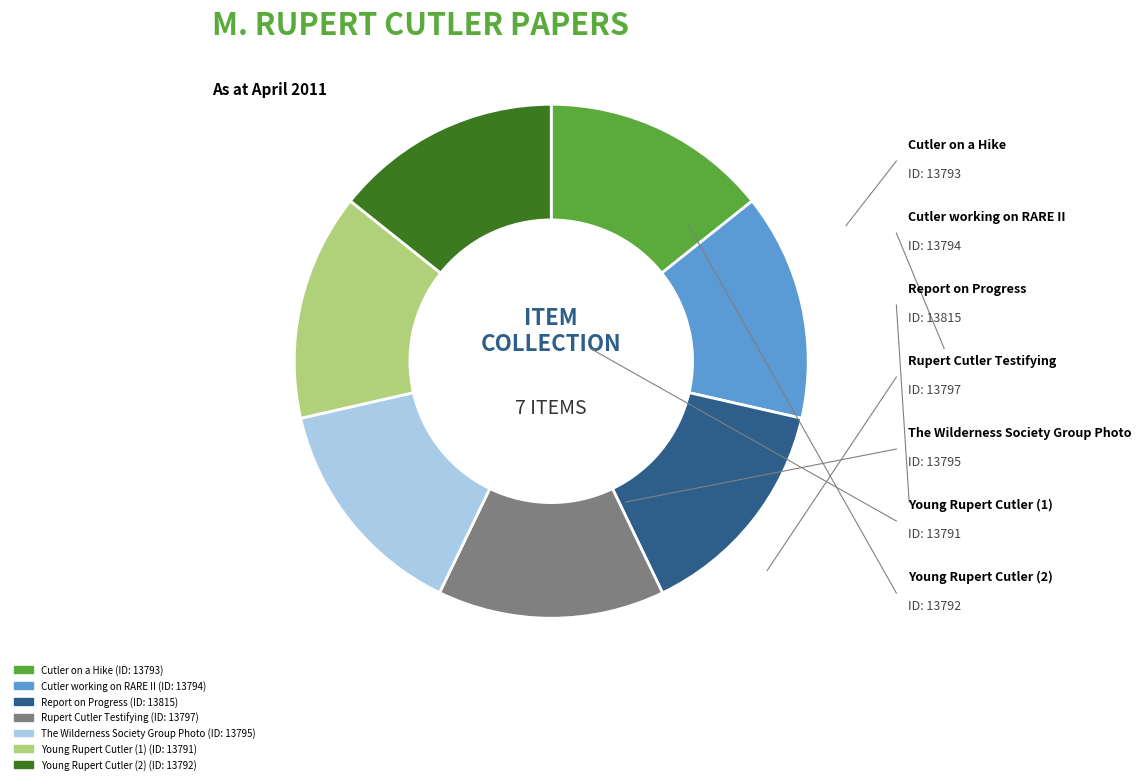

Count the number of slices in the pie.

7